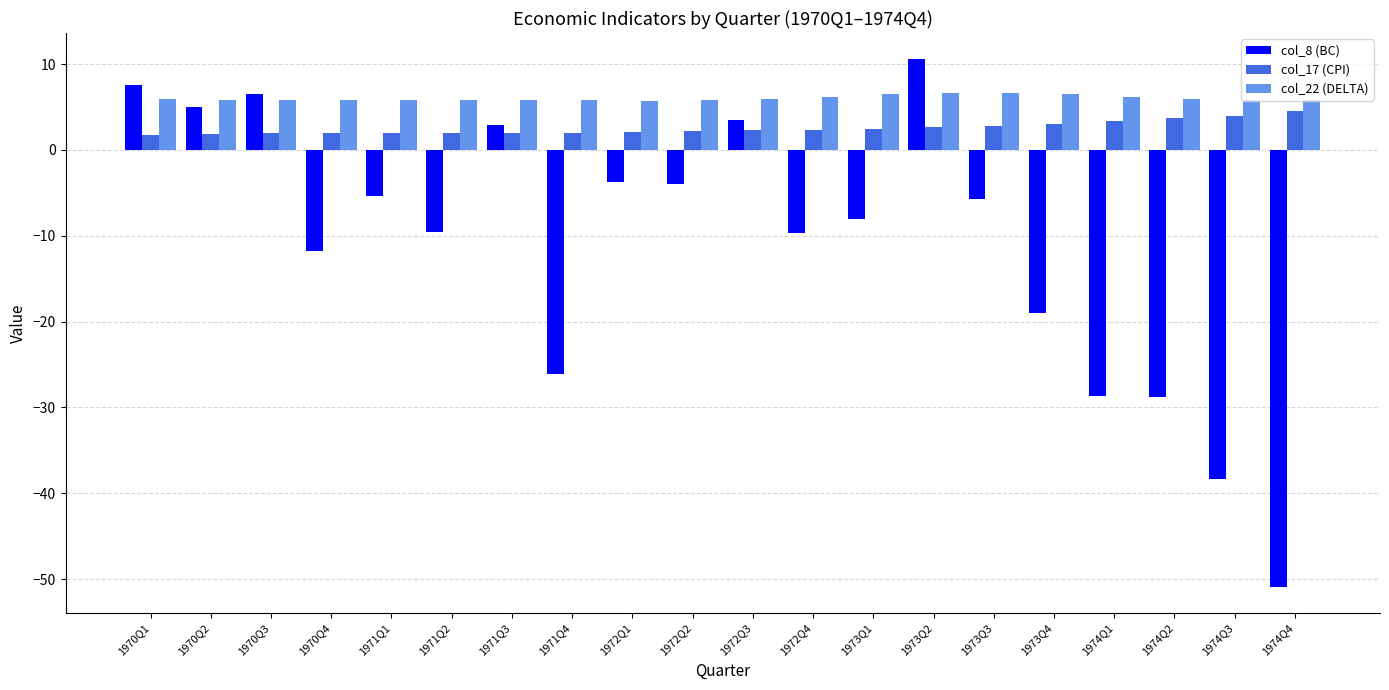

What is the difference between the highest and lowest values at 1973Q2?

7.9